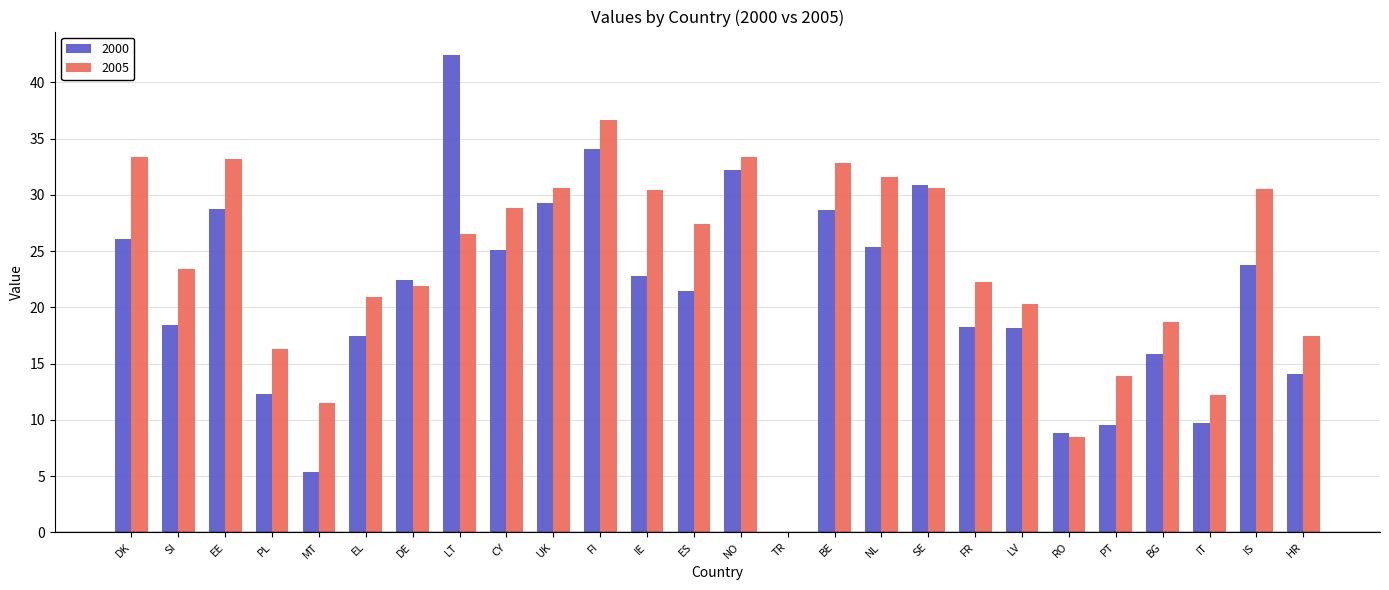

What is the spread (max minus min) of values at LV?

2.1